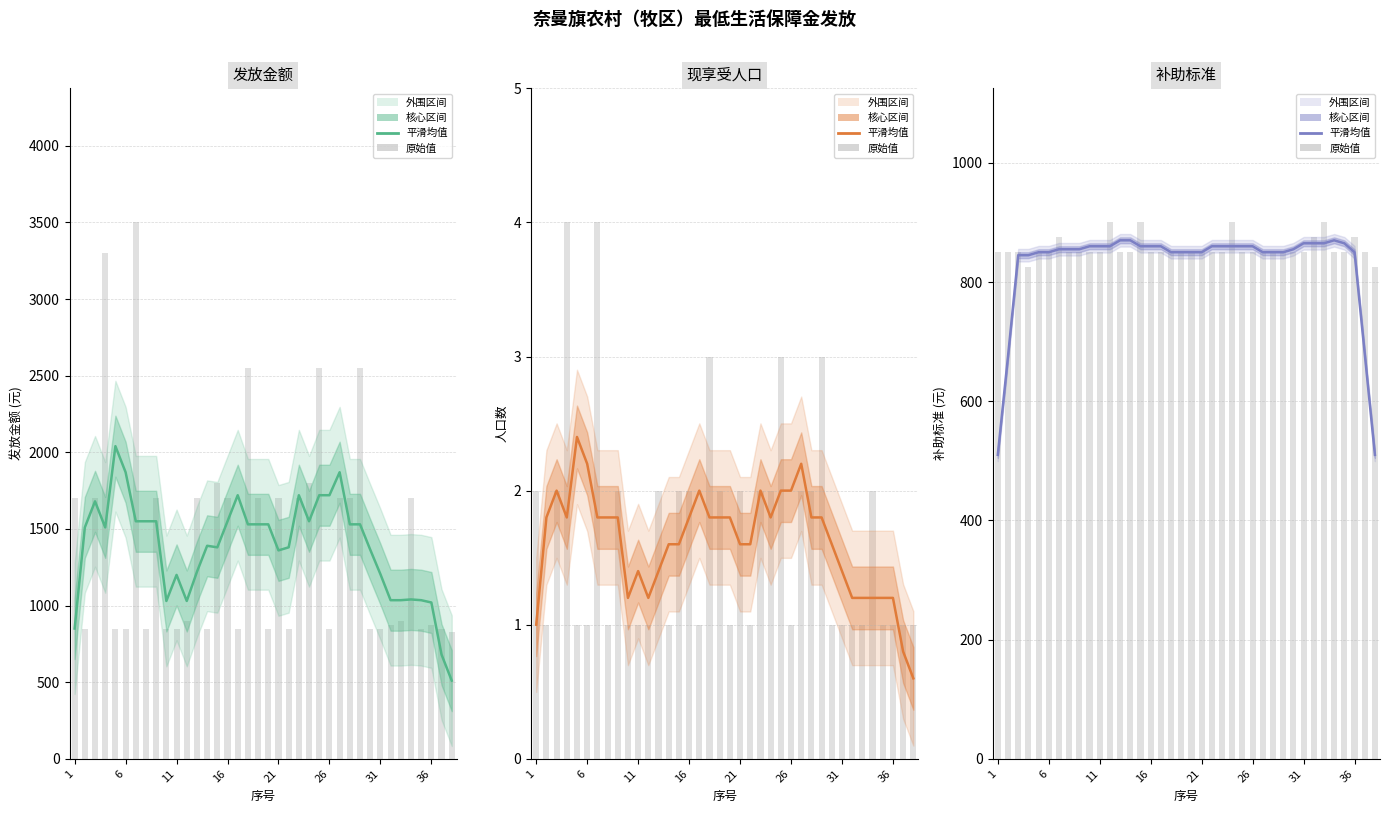

What is the sum of all 发放金额 values?

52525.0